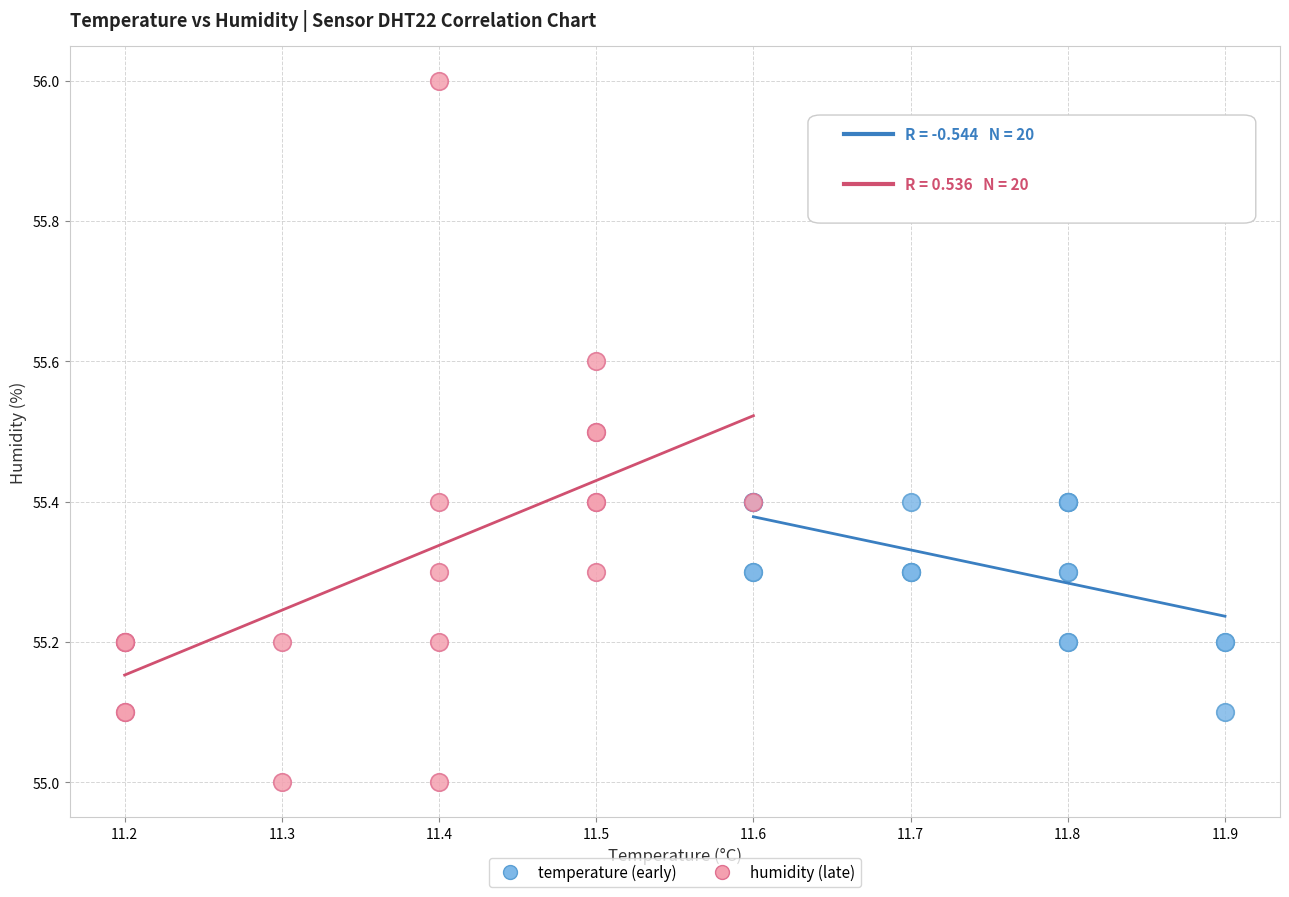

Which series contains the highest Y value?

humidity (late)